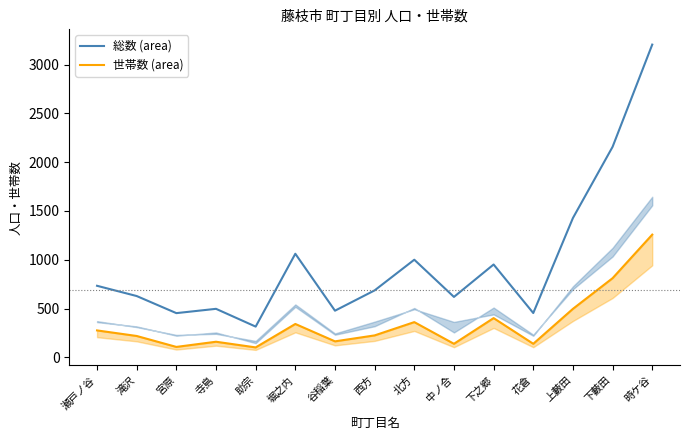

True or false: 世帯数 (area) and 総数 (area) cross at least once.

False